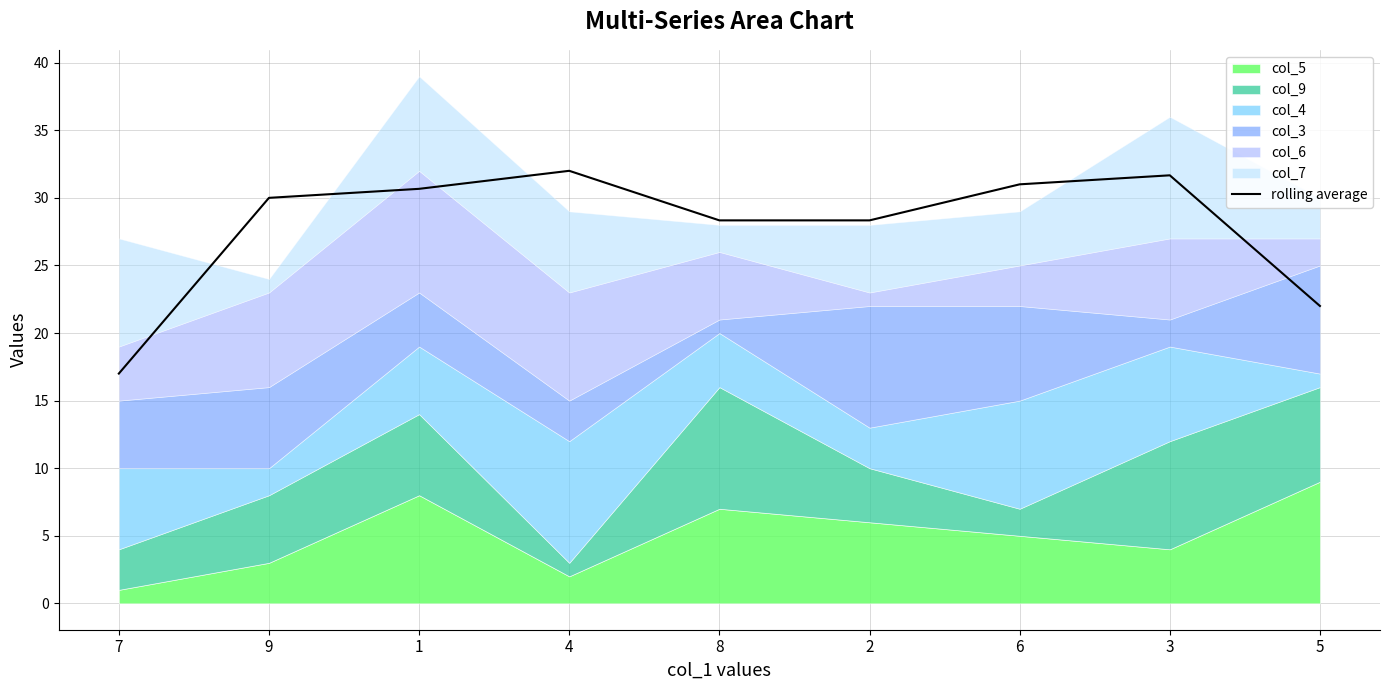

How many interior local valleys (lower than both neighbors) does the data have?

1